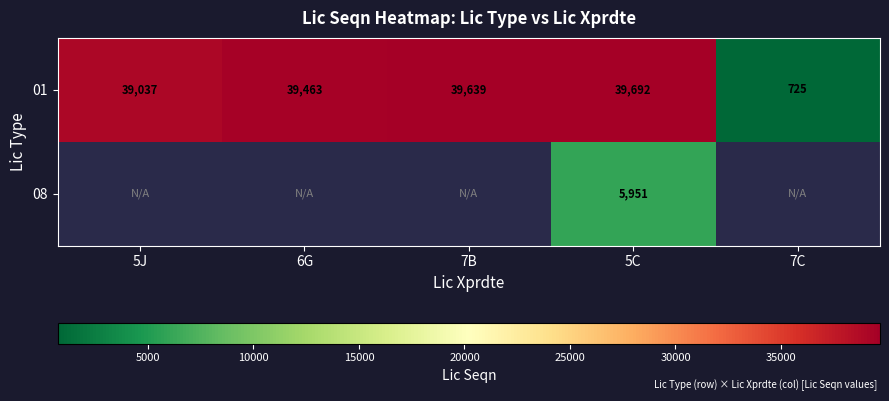

What value does the 01 series have at 7C?

725